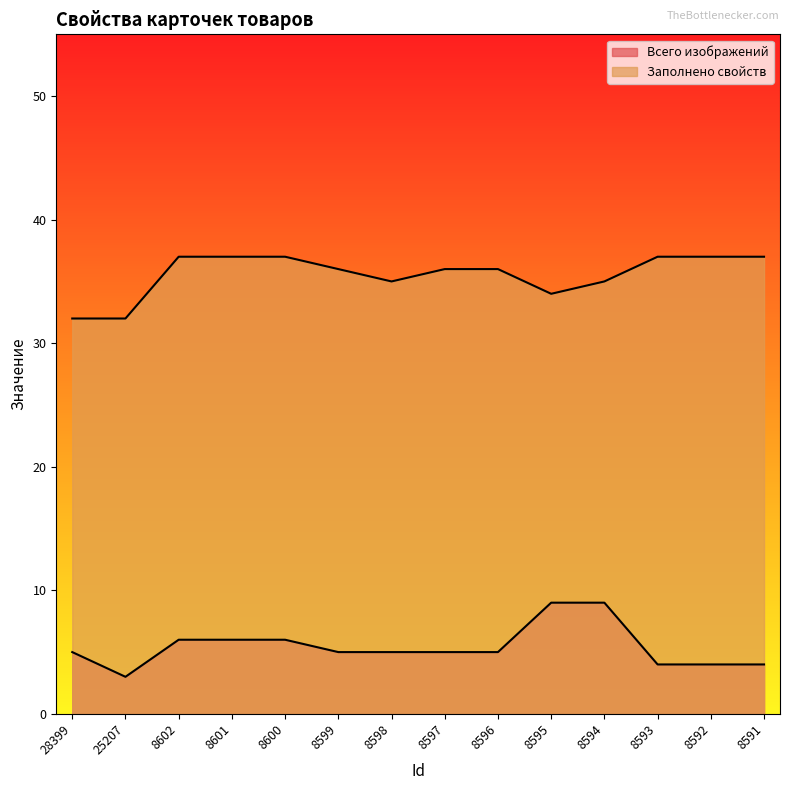

How many data points in Заполнено свойств are above 36?

6